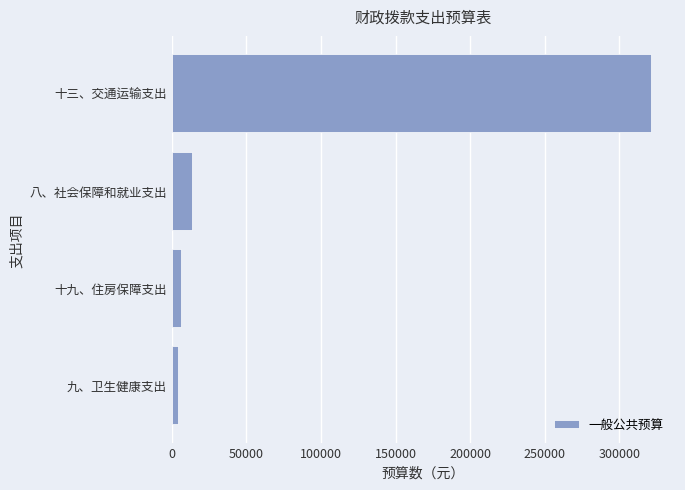

How many bars are there in total?

4